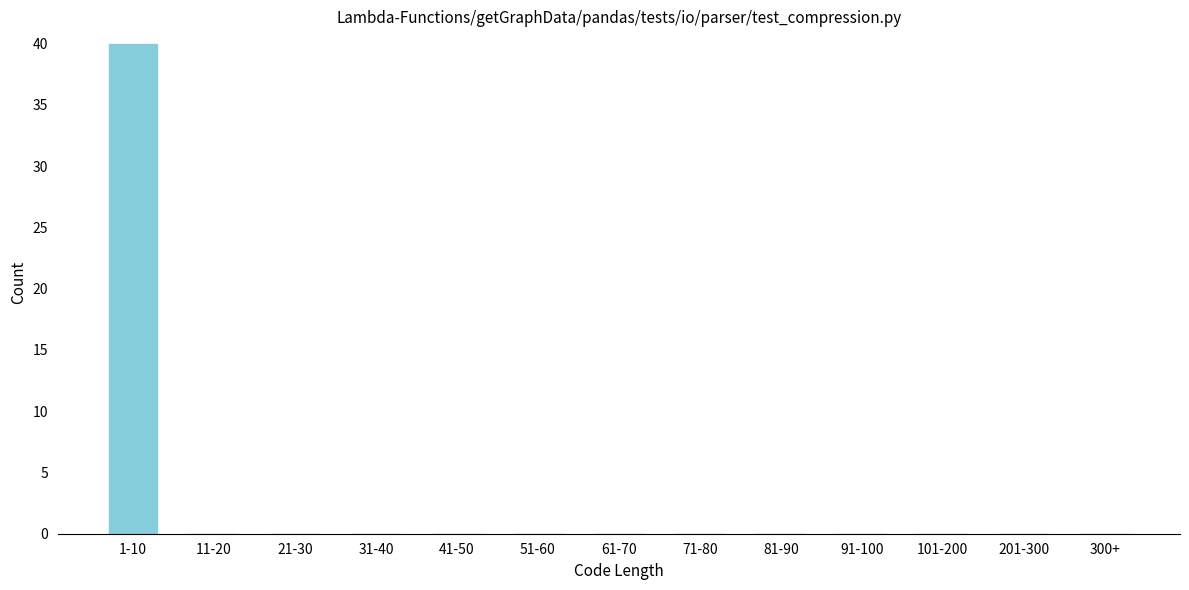

Reading left to right, list all the values displayed in this chart.

1-10=40	11-20=0	21-30=0	31-40=0	41-50=0	51-60=0	61-70=0	71-80=0	81-90=0	91-100=0	101-200=0	201-300=0	300+=0